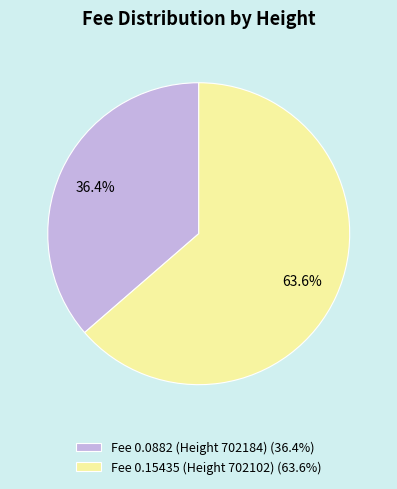

Is the sum of Fee 0.0882 (Height 702184) and Fee 0.15435 (Height 702102) greater than half?

Yes